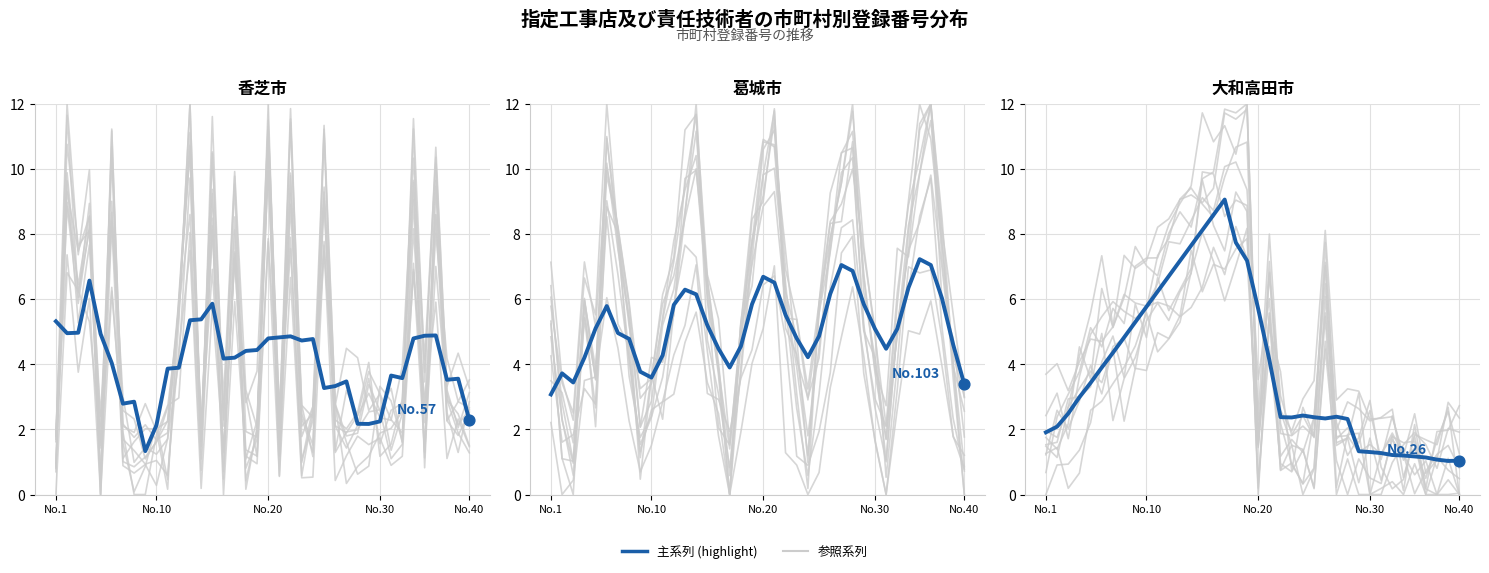

At how many categories does at least one series exceed 6?

19